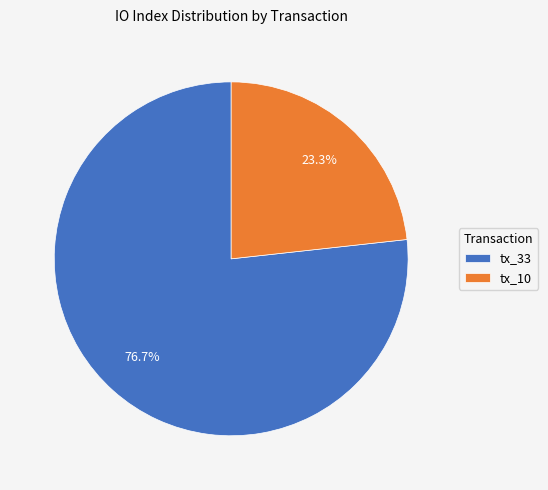

Which category has the smallest portion of the pie?

tx_10